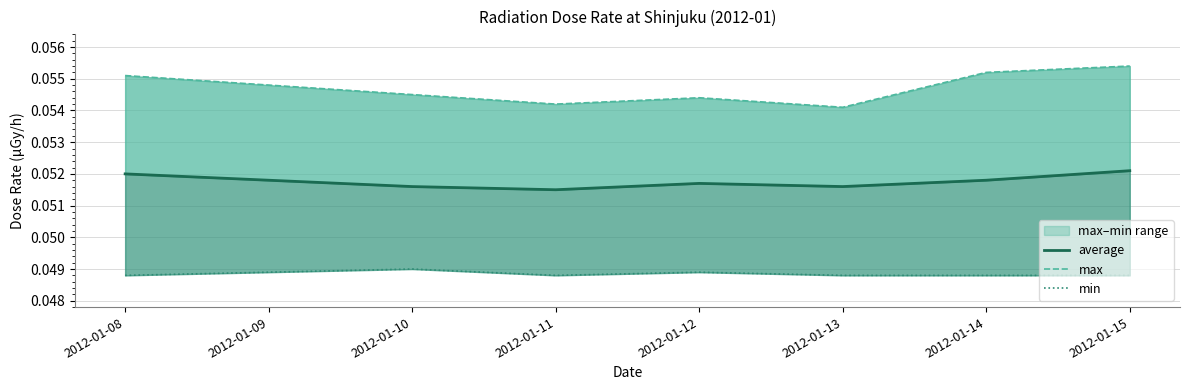

What is the total value across all series at 2012-01-10?

0.2